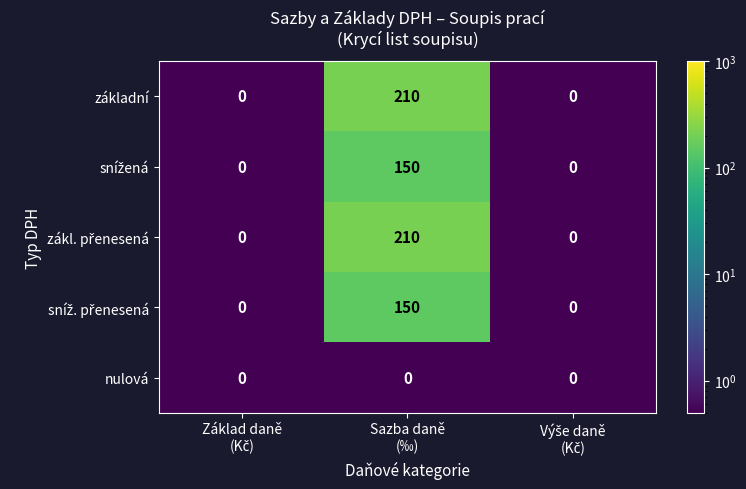

Count the základní values in the range 0 to 210.

3